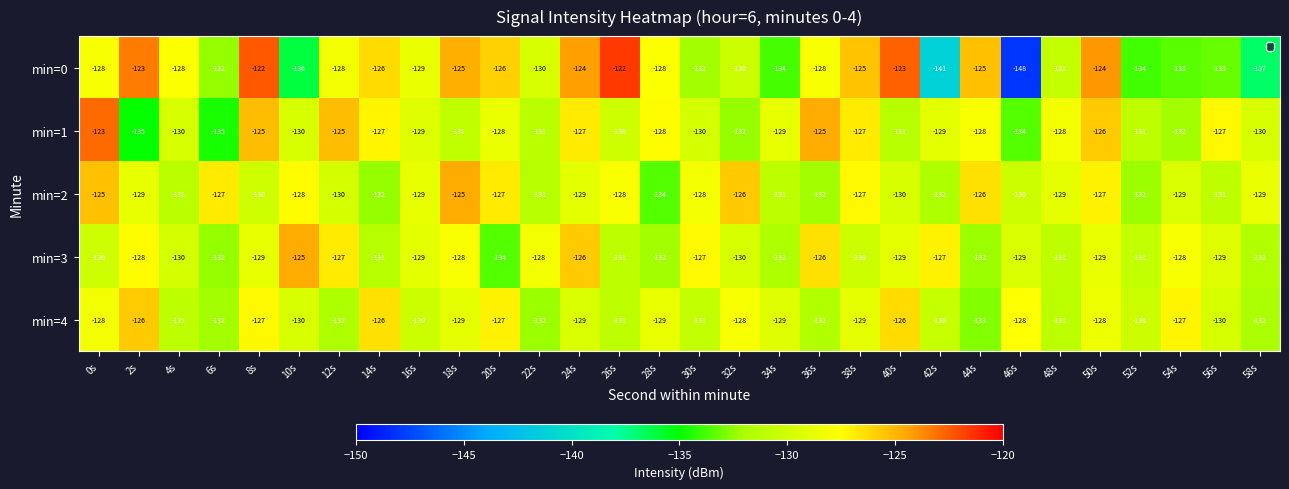

Which series has the widest spread of values?

min=0